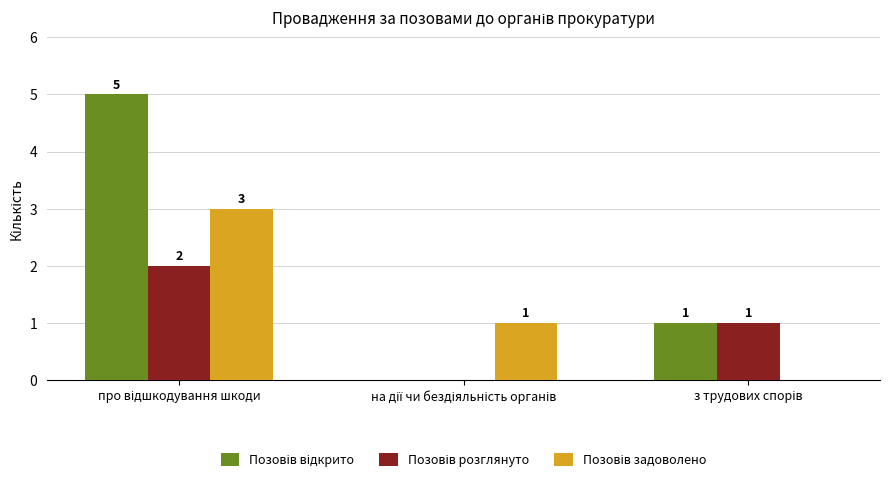

What is the maximum value shown in the chart?

5